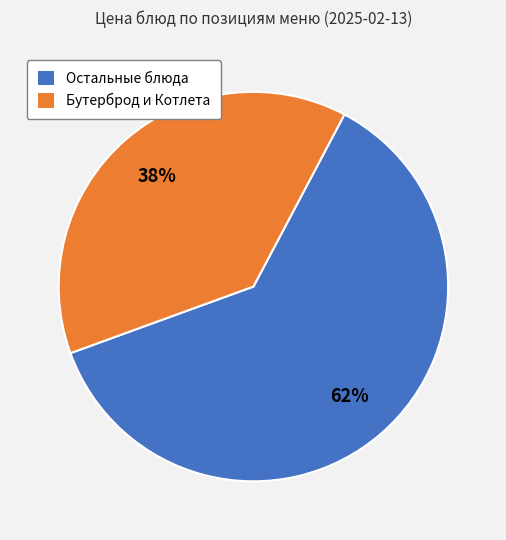

True or false: Бутерброд и Котлета accounts for 38% of the total.

True